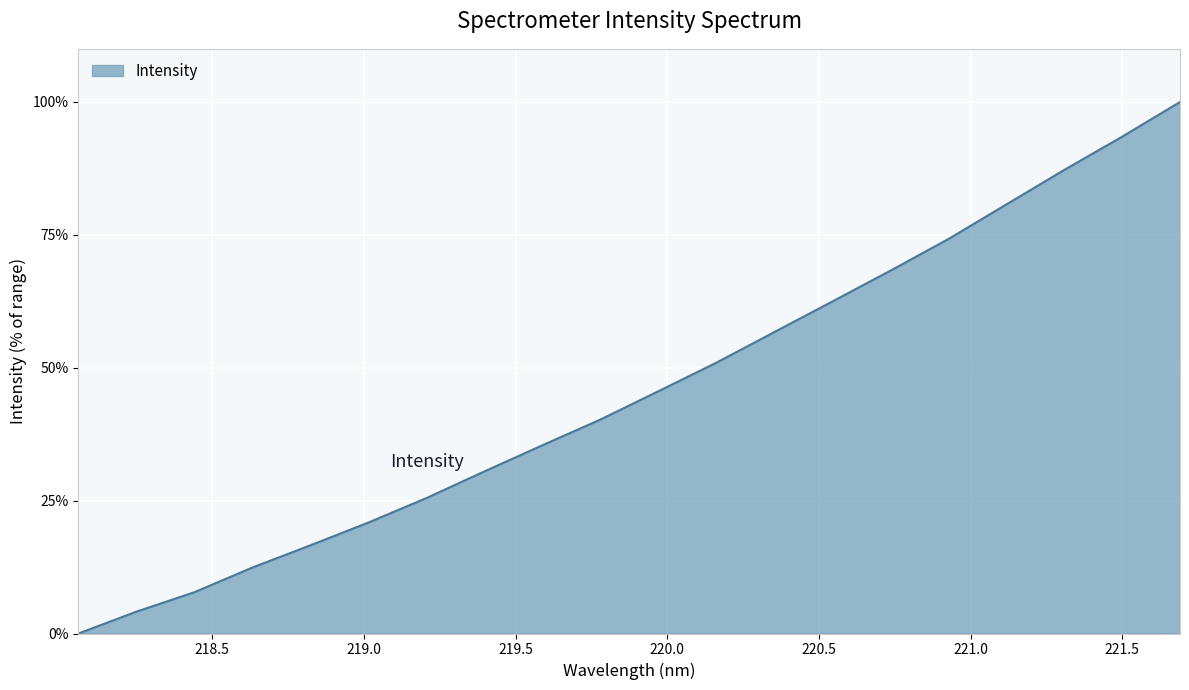

What is the difference between the maximum and minimum values?

100.0